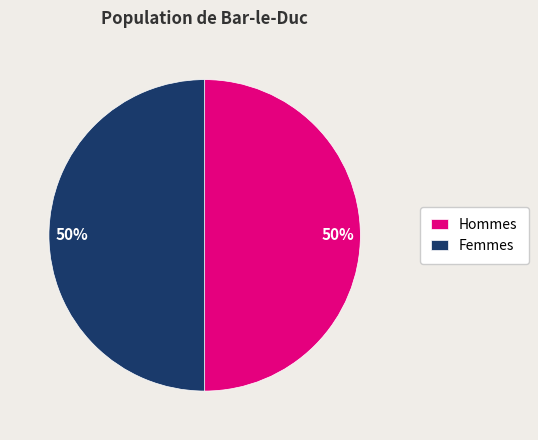

The Hommes slice represents 43% of the pie. True or false?

False